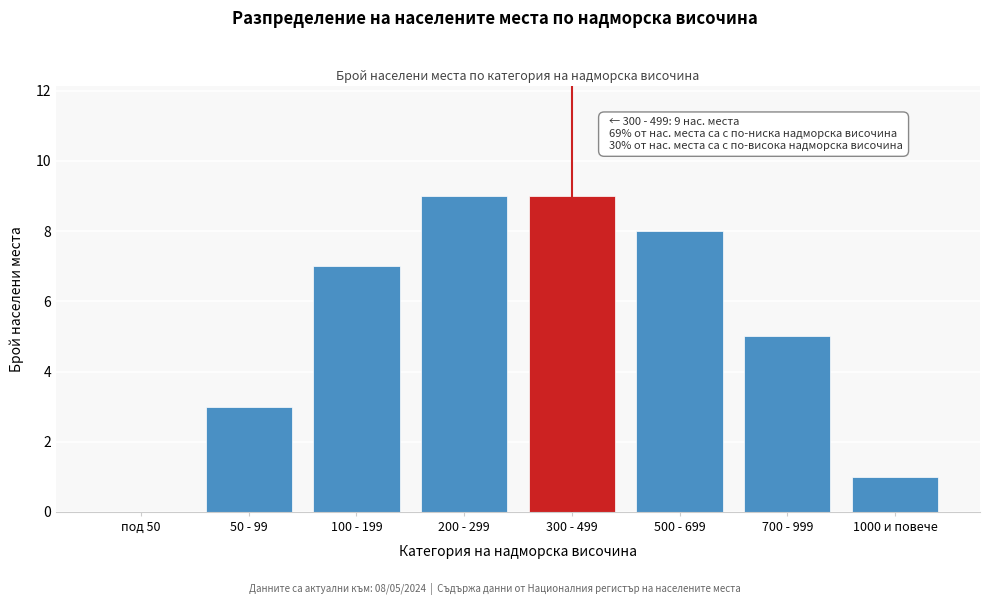

Reading right to left, extract all data points from this chart.

1000 и повече=1	700 - 999=5	500 - 699=8	300 - 499=9	200 - 299=9	100 - 199=7	50 - 99=3	под 50=0